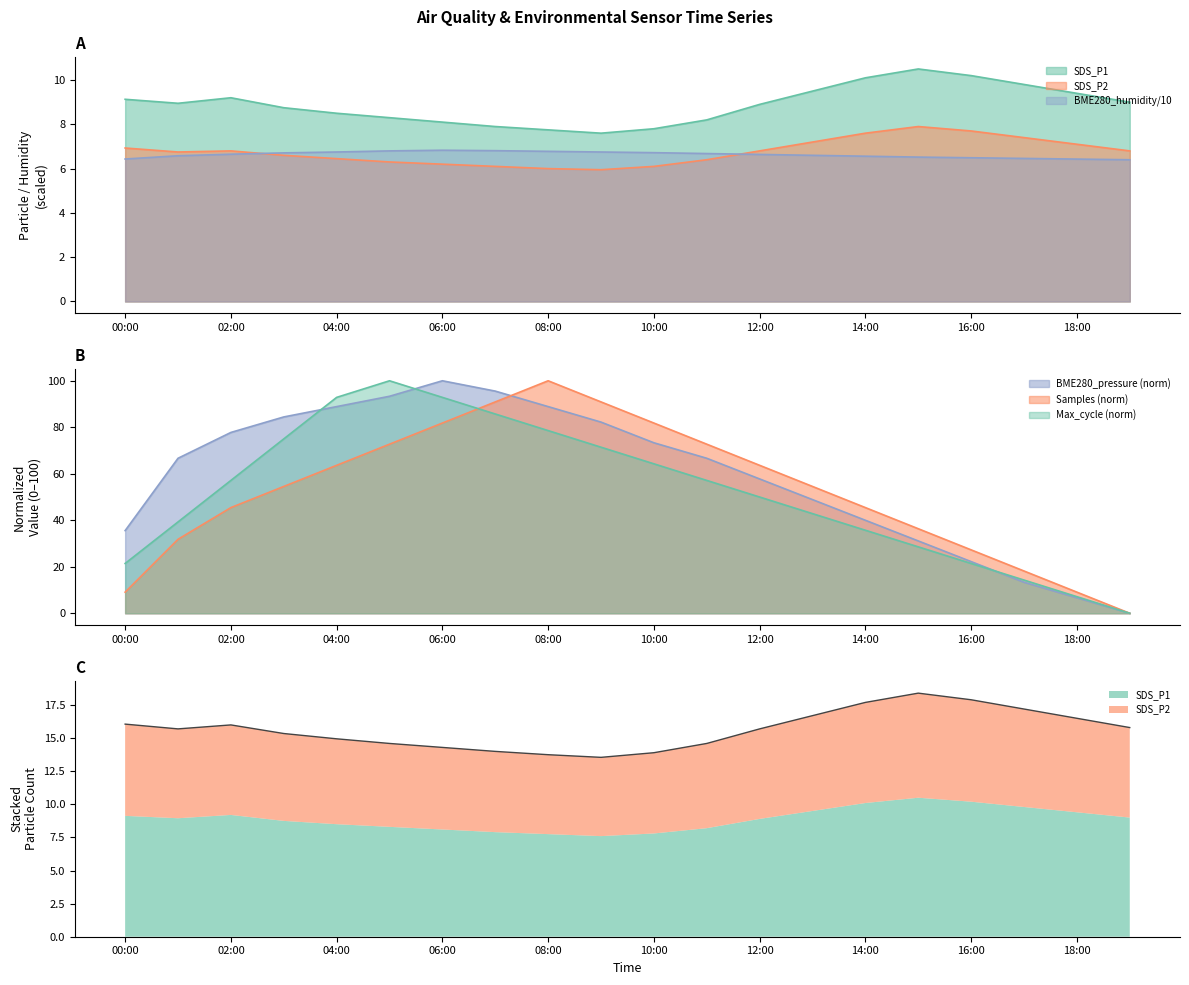

Rank the series by their maximum value, from lowest to highest.

BME280_humidity, SDS_P2, SDS_P1